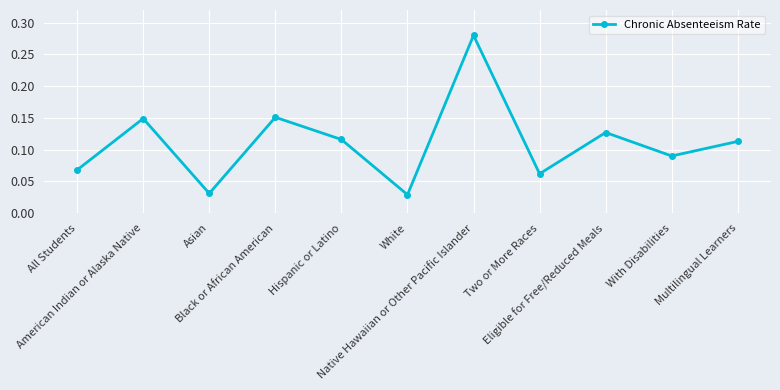

How many values are between 0 and 1?

11